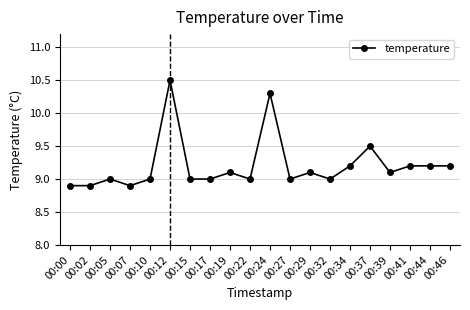

Does the chart have visible grid lines?

Yes